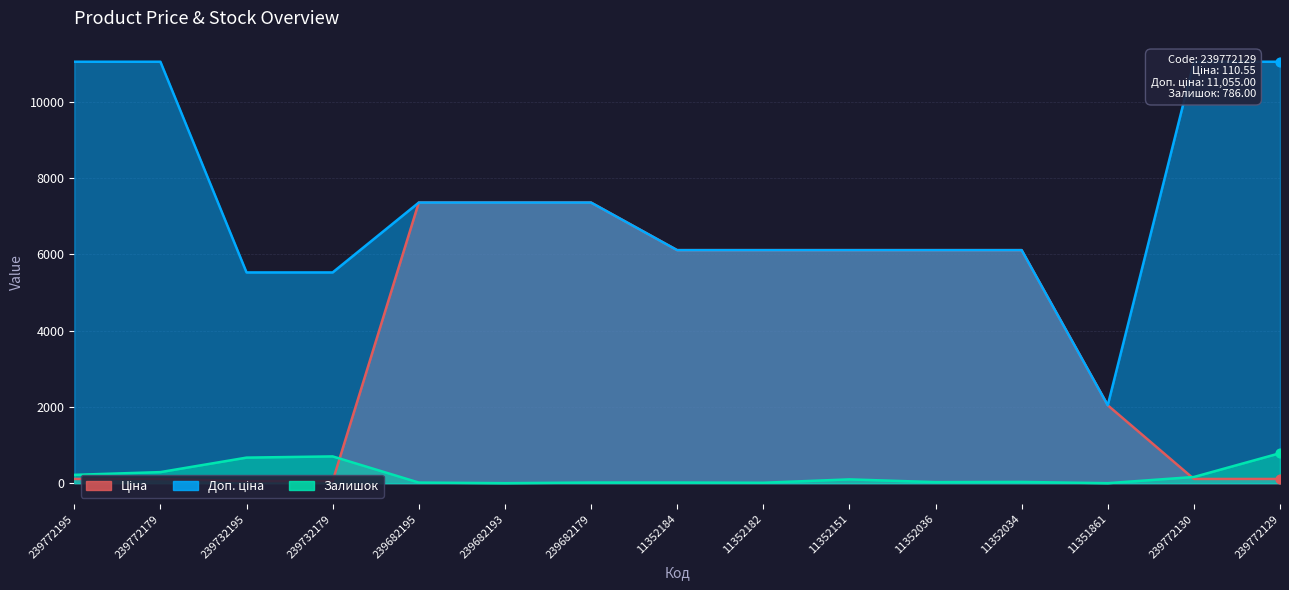

Is the value of Ціна at 239732179 greater than the value of Доп. ціна at 239772130?

No